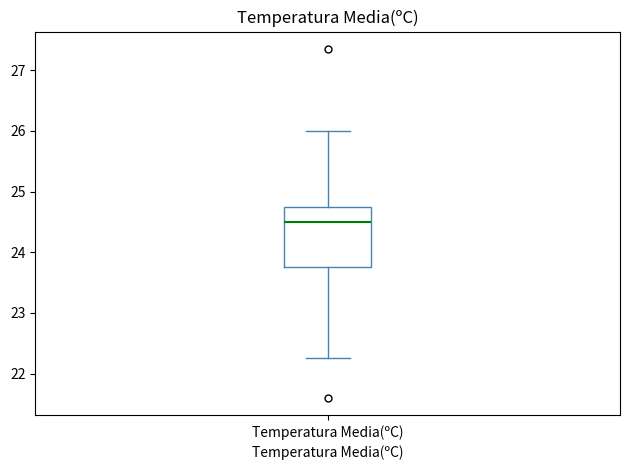

Read this box plot against the y-axis: the position of the median line, the range covered by the box, and the ends of both whiskers. The values are not printed on the chart, so give them approximately, as read against the axis.

median 24.5, box 23.8 to 24.8, whiskers 22.3 to 26.0